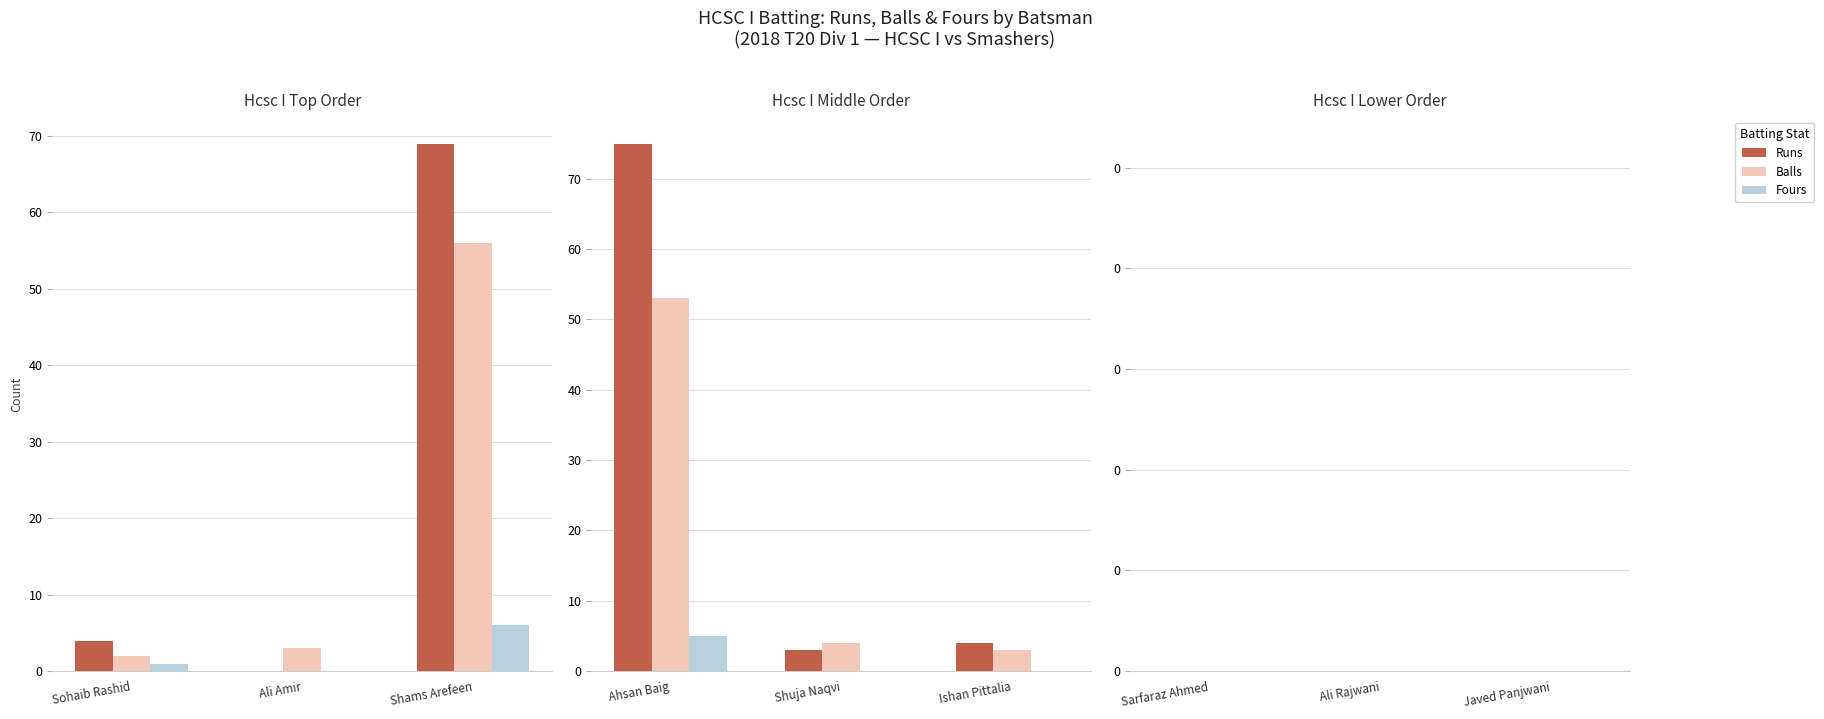

How many data points in Runs are above 3?

4